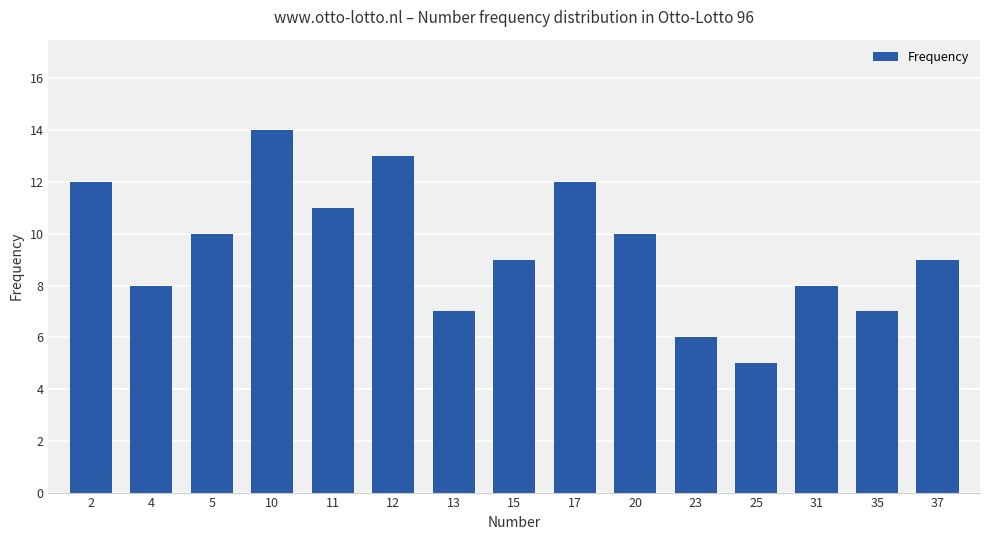

What is the value of the 4th bar from the left?

14